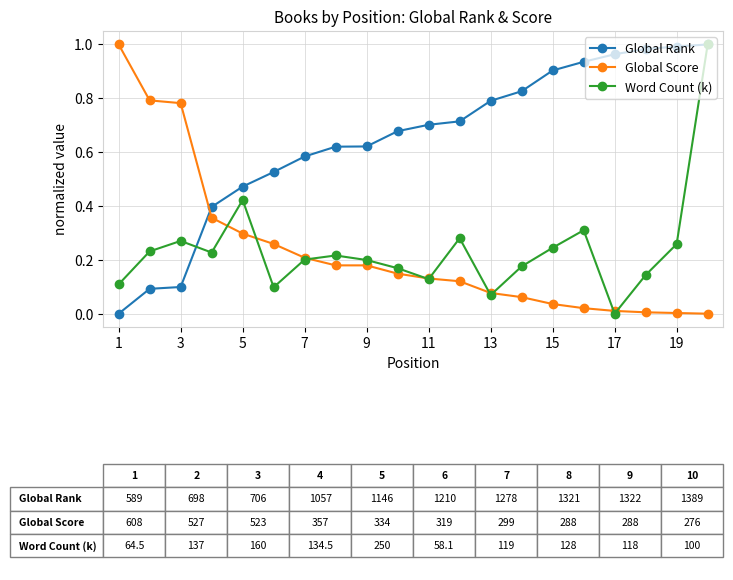

True or false: Word Count (k) has more than 2 interior local peaks.

True